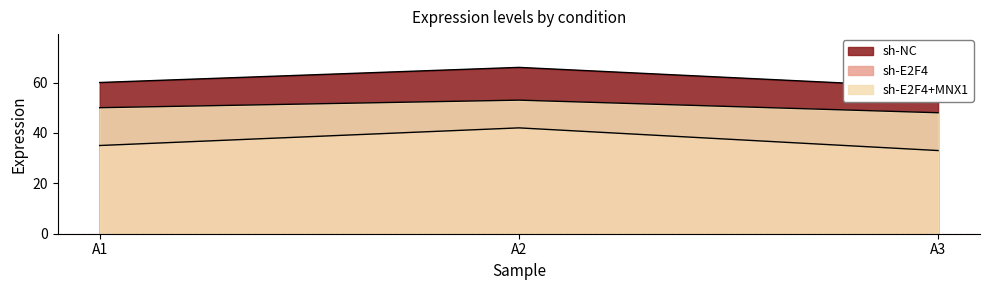

What is the greatest value displayed?

66